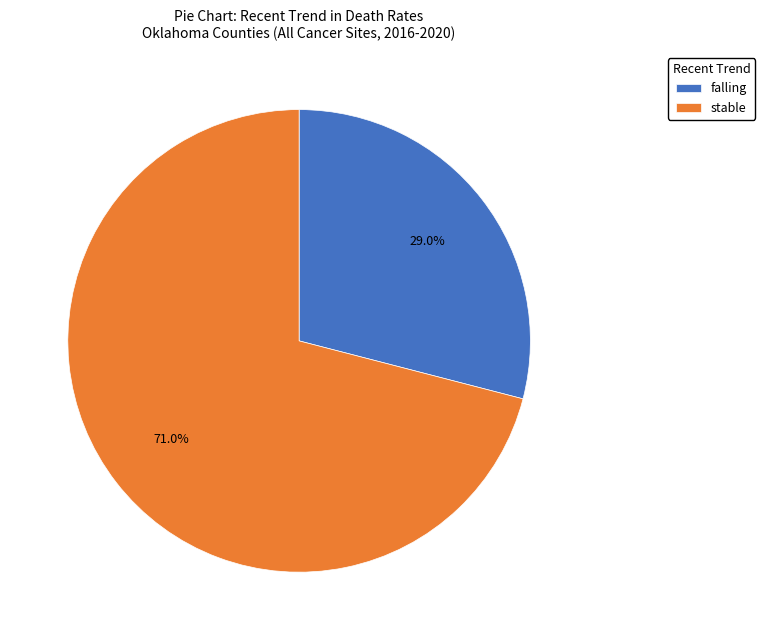

How many segments does this pie chart have?

2